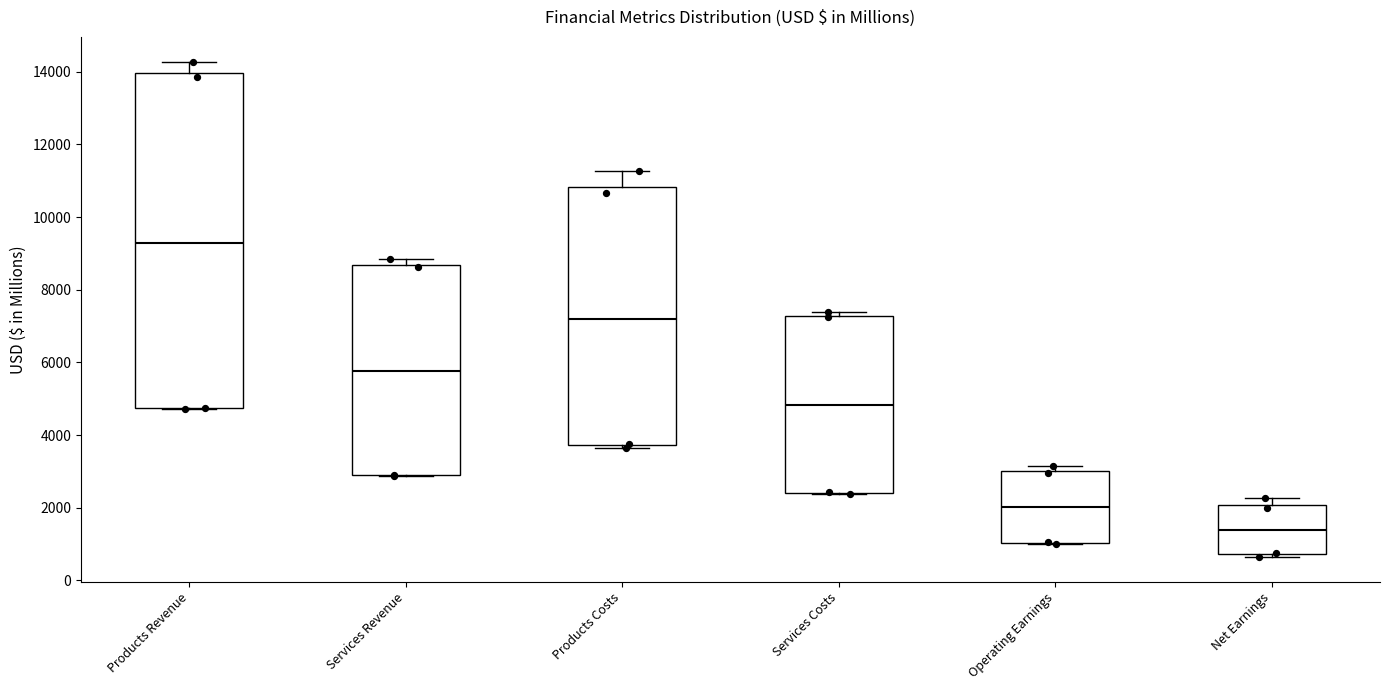

Which box's median line is the lowest?

Net Earnings